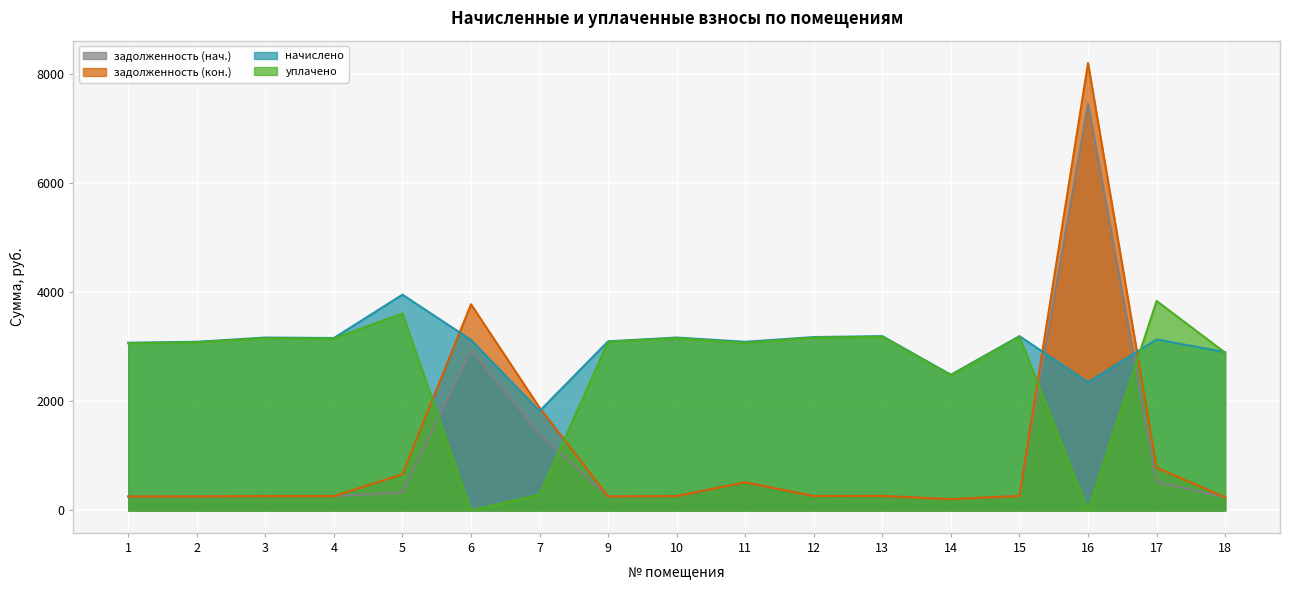

After their last crossing, which series has the higher values: начислено or задолженность (кон.)?

начислено